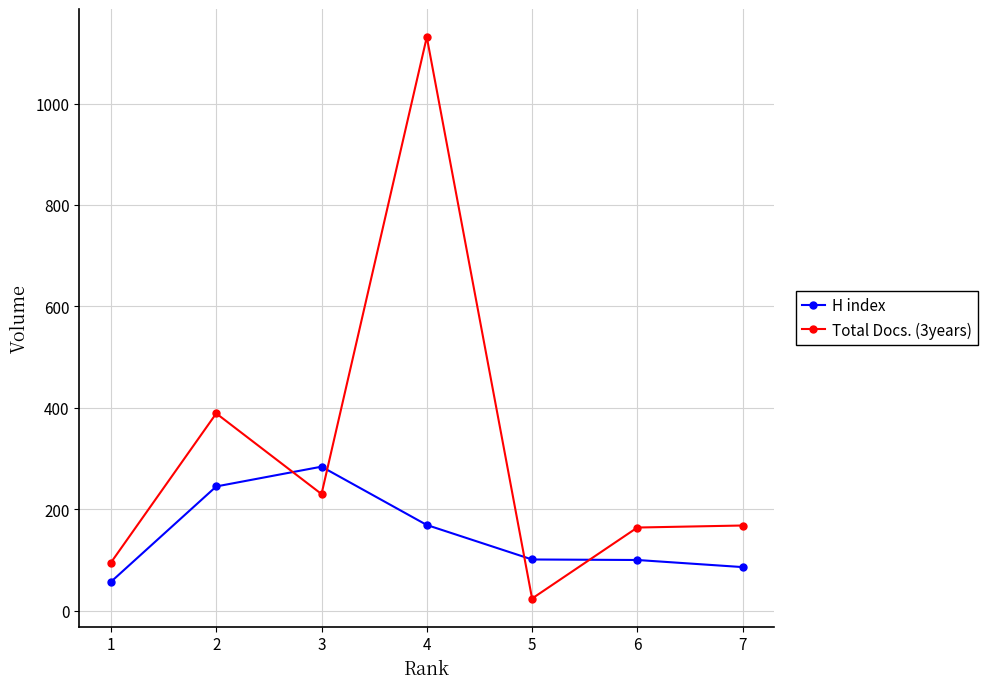

Where is the first local maximum for H index?

3